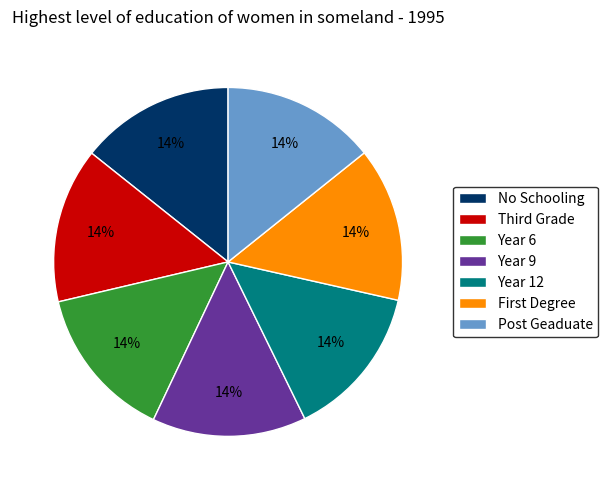

Is there a majority slice in this chart?

No